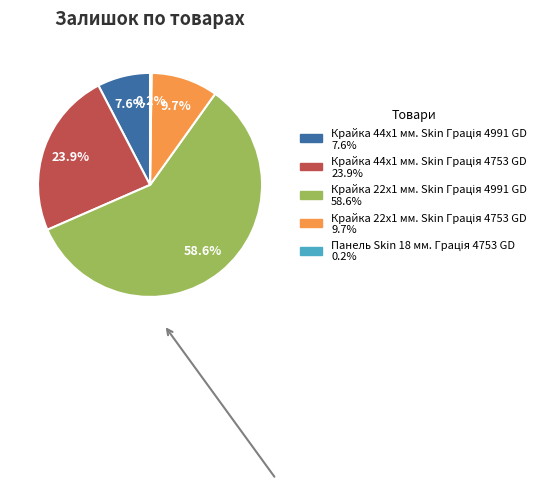

Is there any slice that represents more than half of the pie?

Yes